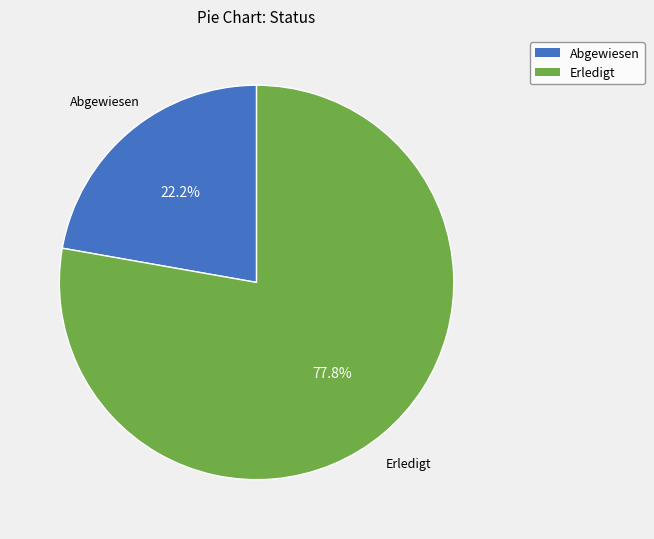

Is there any slice that represents more than half of the pie?

Yes